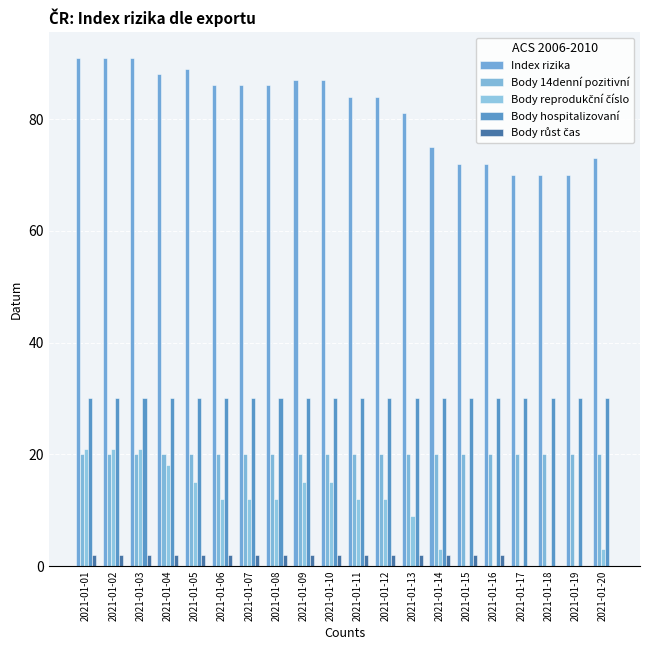

What is the lowest value of the Body hospitalizovaní series?

30